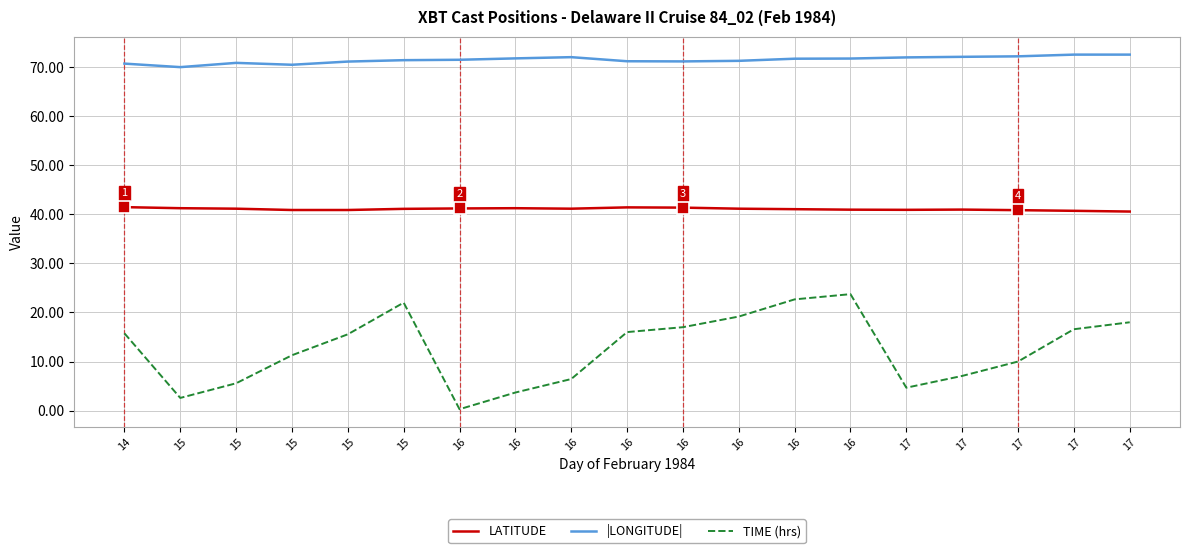

How many lines are shown in the chart?

3